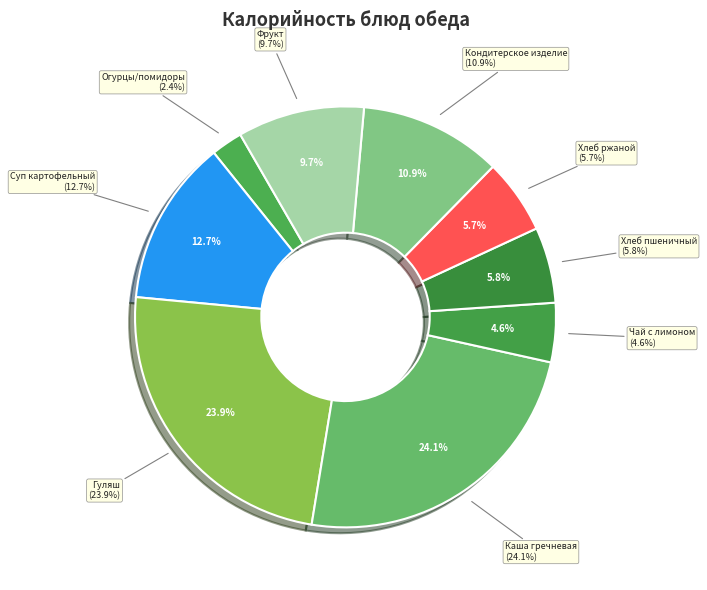

To the nearest percent, what percentage of the pie is суп картофельный с макаронными изделиями?

13%